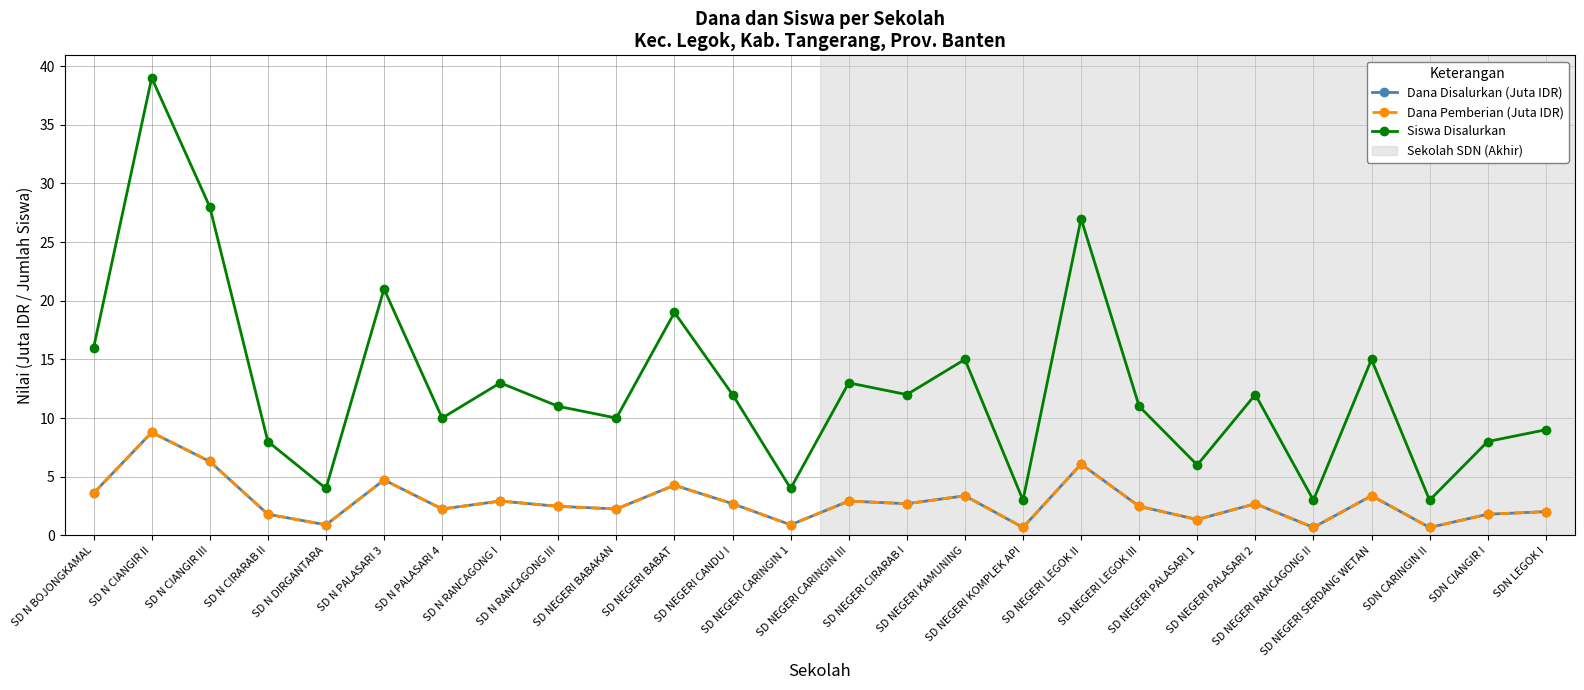

Is this an area chart (filled region under the line)?

No